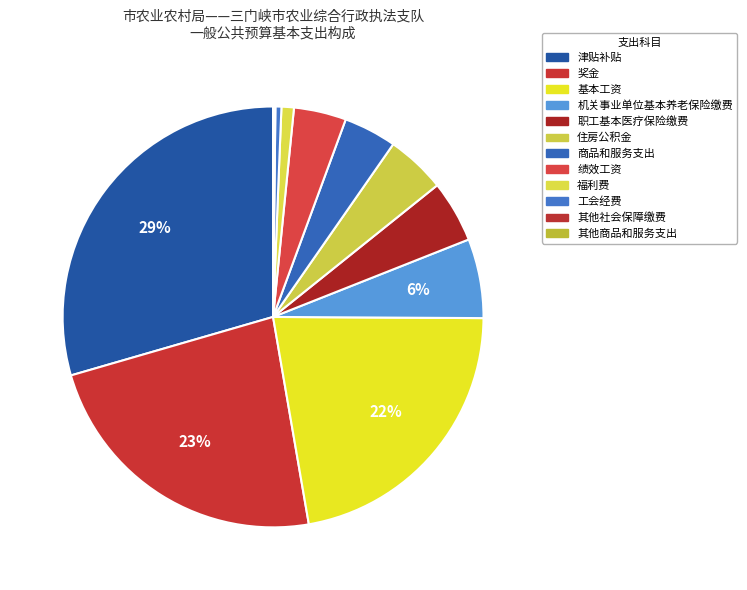

What percentage is the 基本工资 slice, to the nearest percent?

22%